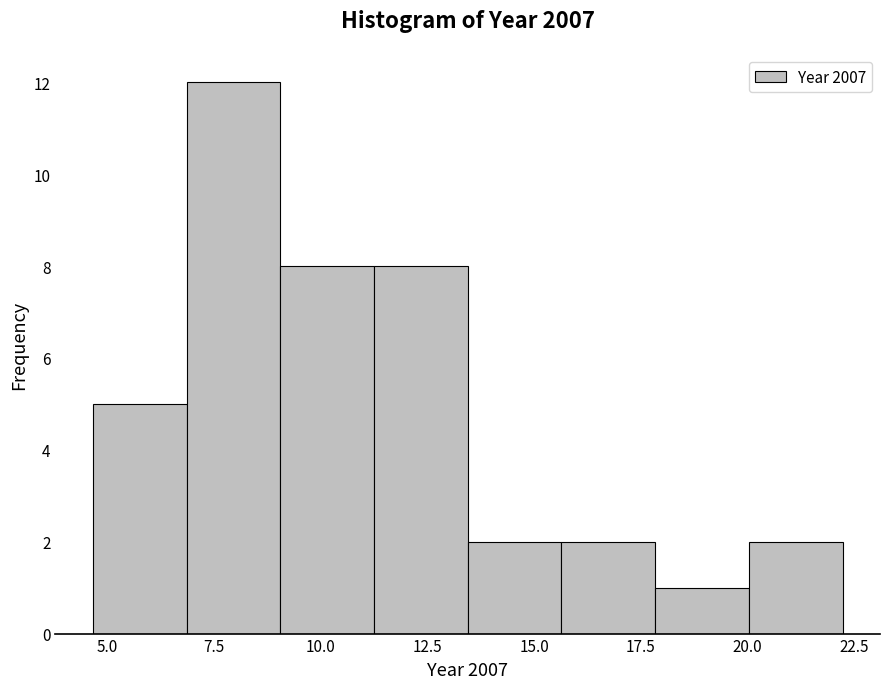

Reading left to right, list every bar in this chart as the range it spans on the x-axis followed by its height. Neither the bar edges nor the heights are printed on the chart, so give them approximately, as read against the axes.

4.5 to 7.0: 5
7.0 to 9.0: 12
9.0 to 11.0: 8
11.0 to 13.5: 8
13.5 to 15.5: 2
15.5 to 18.0: 2
18.0 to 20.0: 1
20.0 to 22.0: 2